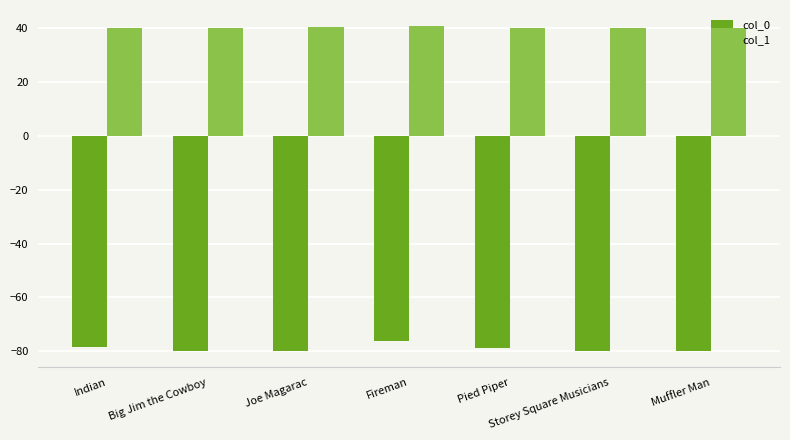

What is the spread (max minus min) of values at Muffler Man?

119.6